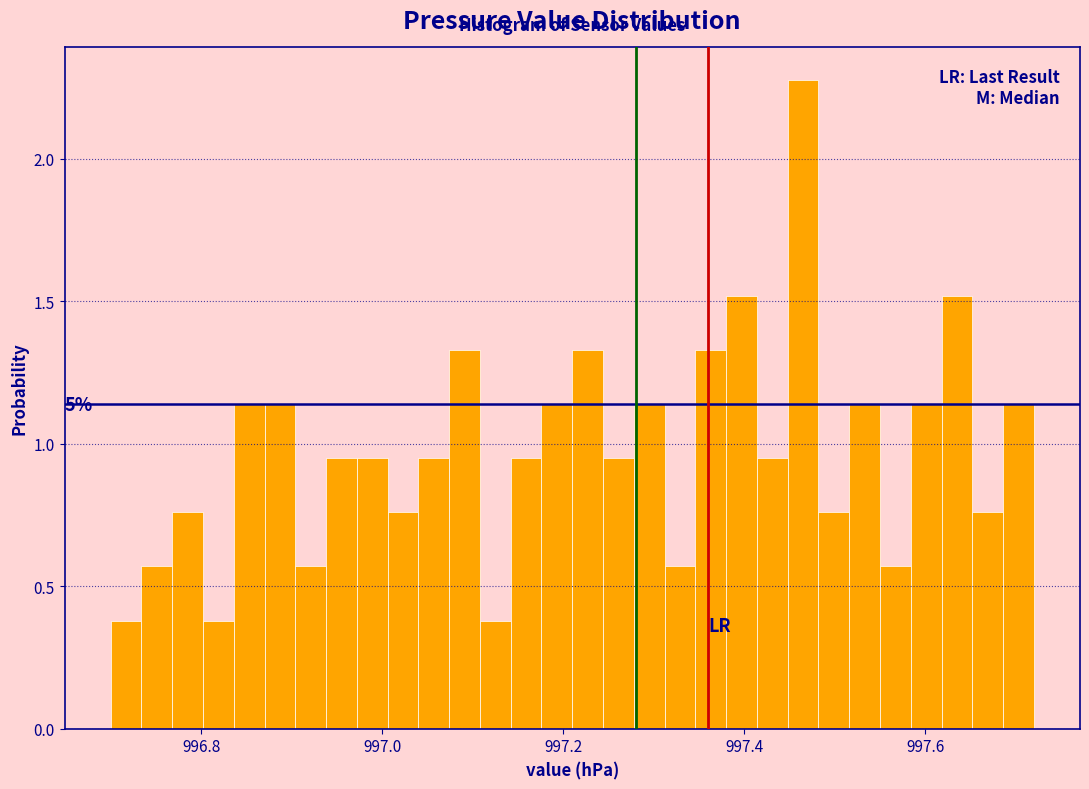

Read against the x-axis, roughly where is the centre of the tallest bar?

997.46